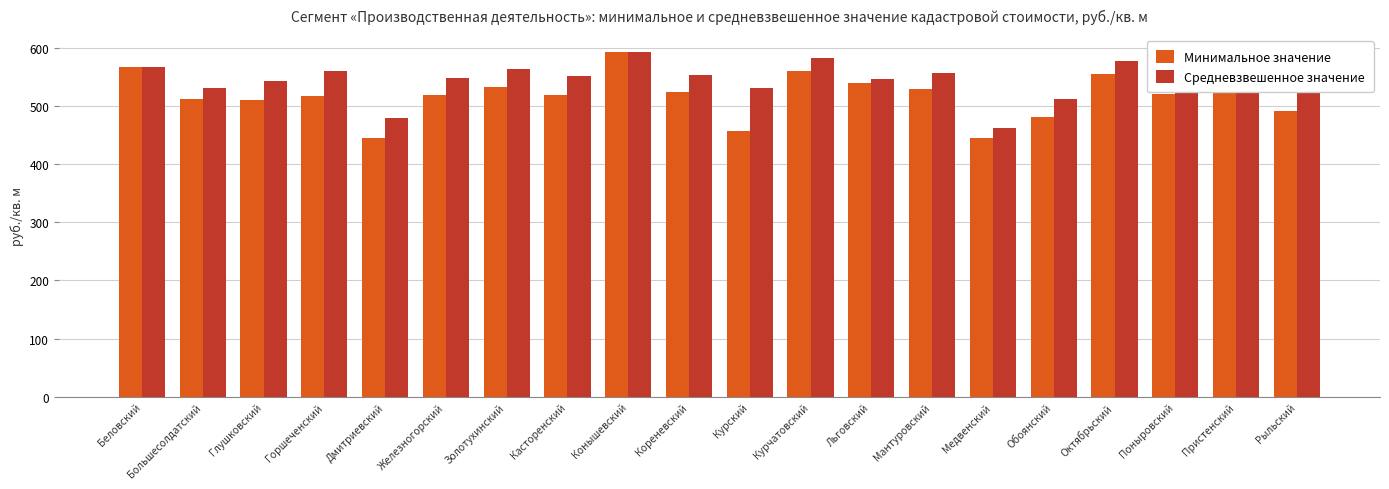

What is the average value of the Минимальное значение series?

518.5